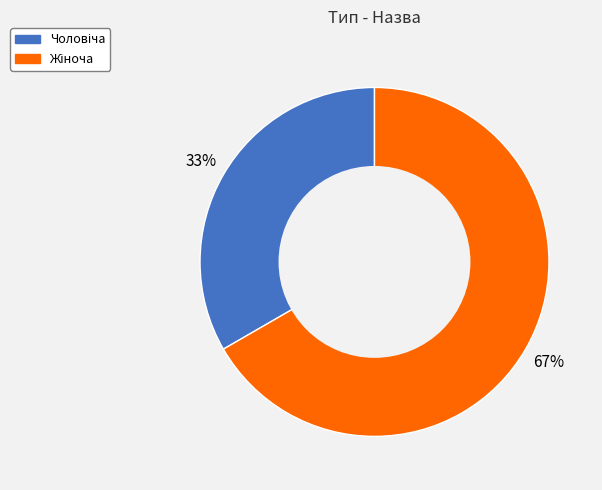

Is there any slice that represents more than half of the pie?

Yes